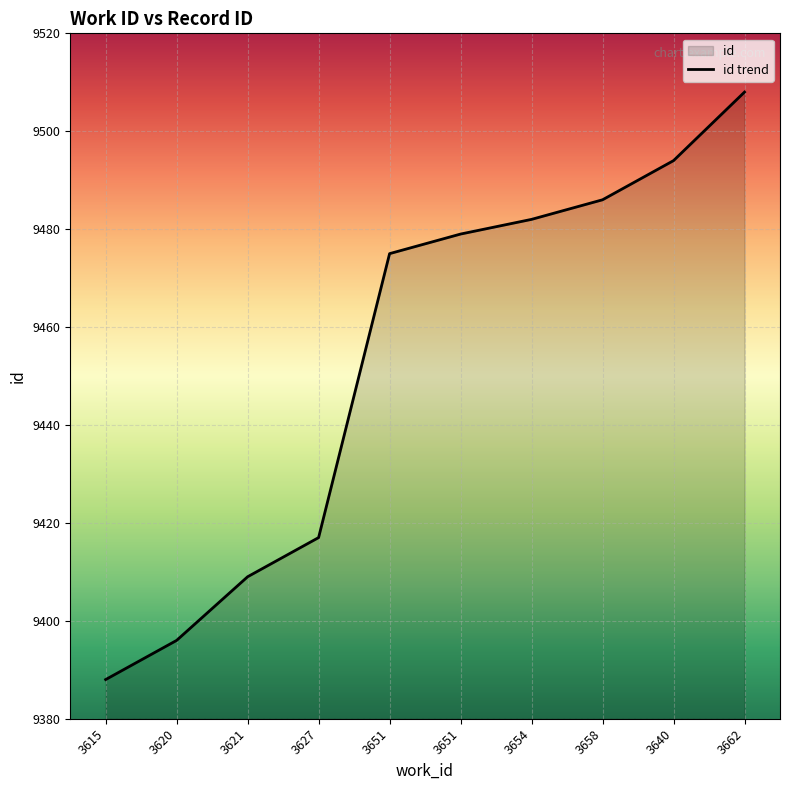

Reading right to left, extract all data points from this chart.

3662=9508	3640=9494	3658=9486	3654=9482	3651=9479	3651=9475	3627=9417	3621=9409	3620=9396	3615=9388